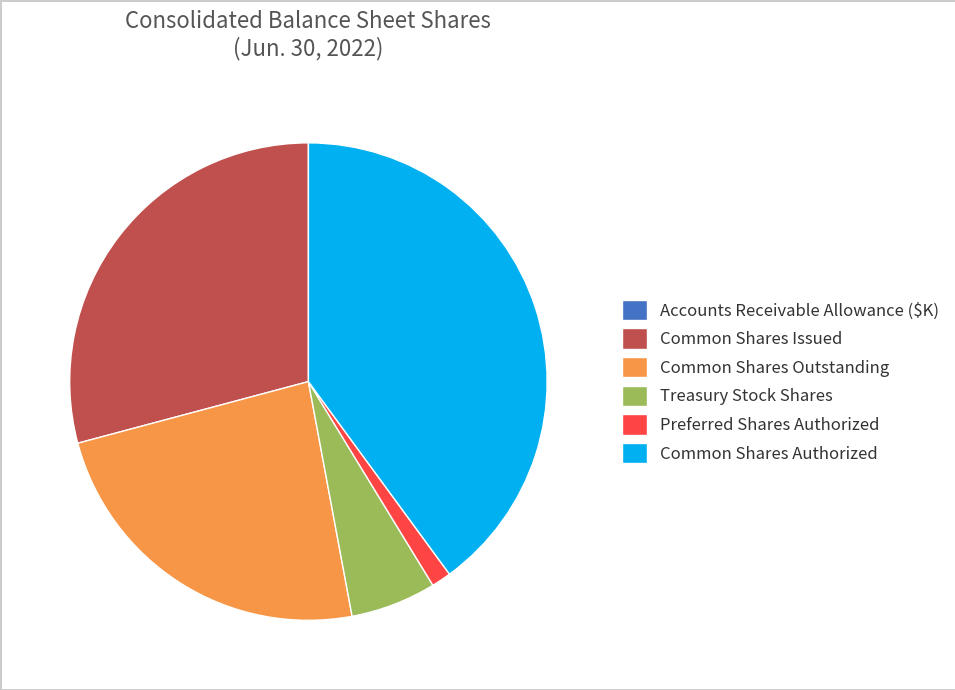

Do Common Shares Issued and Common Shares Authorized together represent more than half of the pie?

Yes